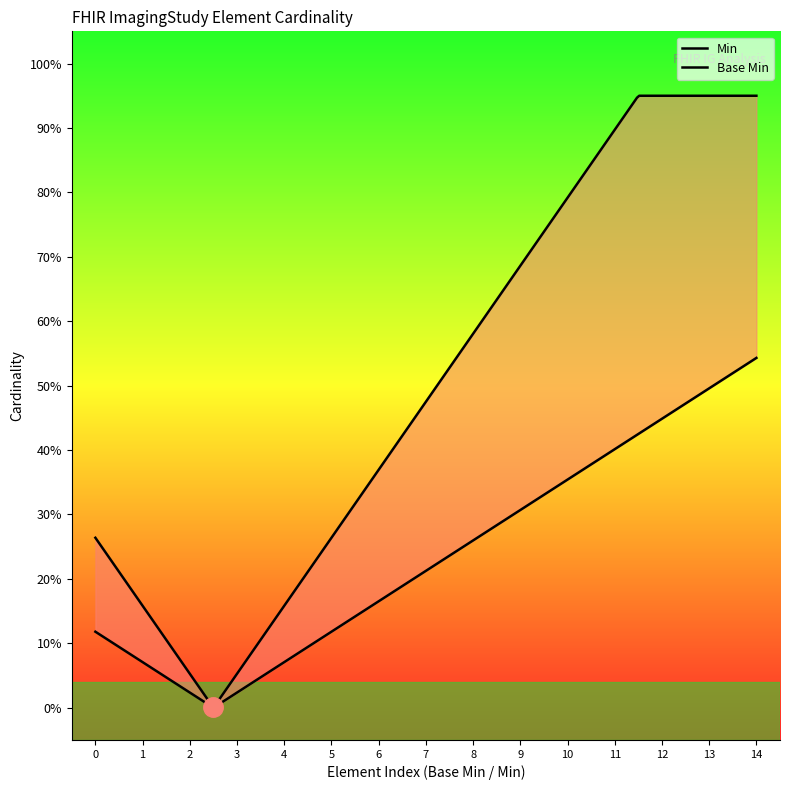

What position from the left is ImagingStudy.language?

13